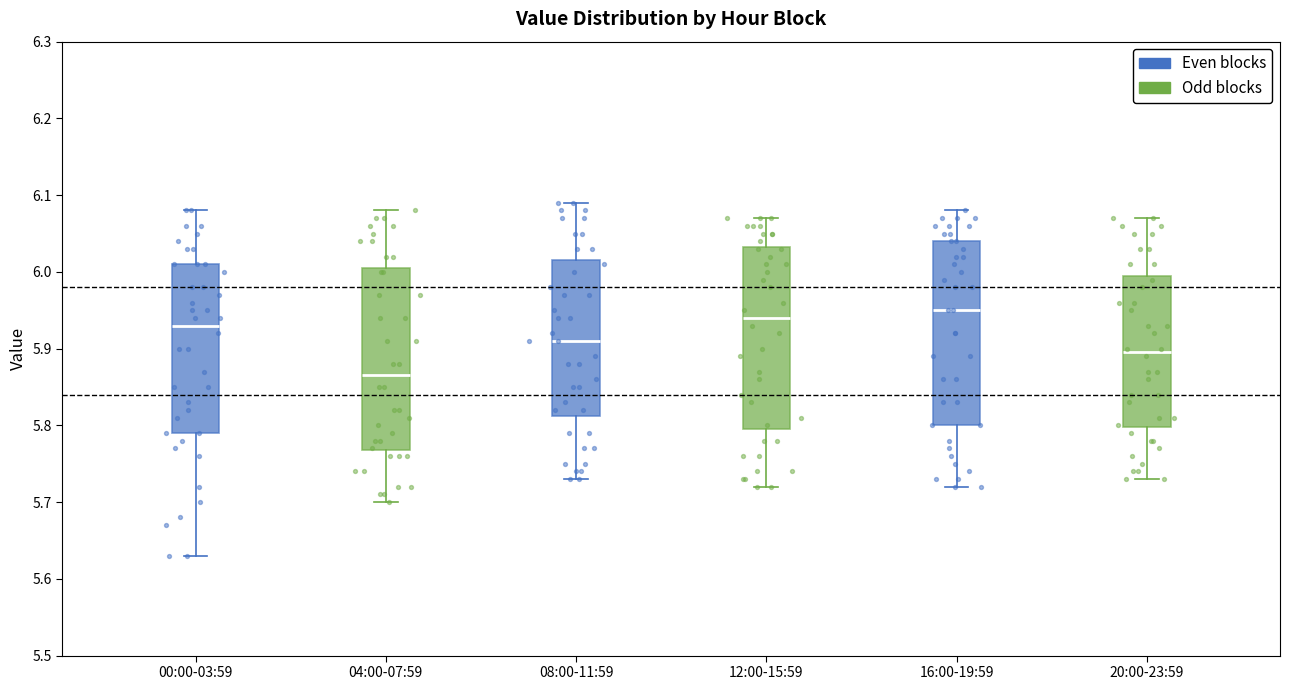

Reading left to right, transcribe this box plot: for each box, give where its median line is, the range the box spans, and where its two whiskers end, as read against the y-axis. The values are not printed on the chart, so give them approximately, as read against the axis.

00:00-03:59: median 5.93, box 5.79 to 6.01, whiskers 5.63 to 6.08
04:00-07:59: median 5.87, box 5.77 to 6.01, whiskers 5.70 to 6.08
08:00-11:59: median 5.91, box 5.81 to 6.02, whiskers 5.73 to 6.09
12:00-15:59: median 5.94, box 5.80 to 6.03, whiskers 5.72 to 6.07
16:00-19:59: median 5.95, box 5.80 to 6.04, whiskers 5.72 to 6.08
20:00-23:59: median 5.90, box 5.80 to 6.00, whiskers 5.73 to 6.07